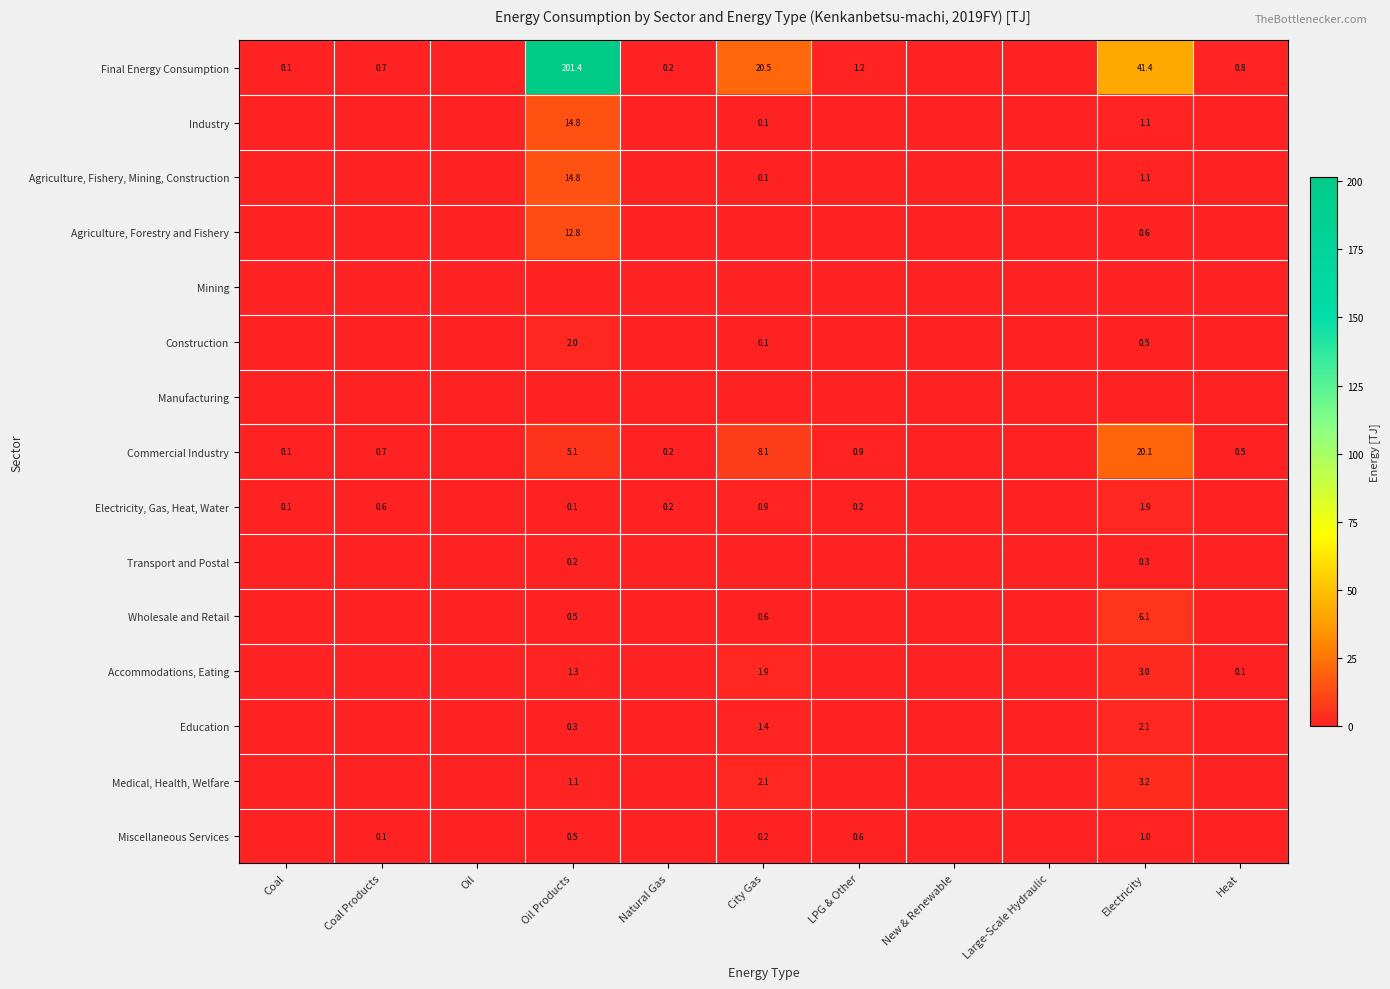

What is the difference between the Miscellaneous Services values at LPG & Other and City Gas?

0.4